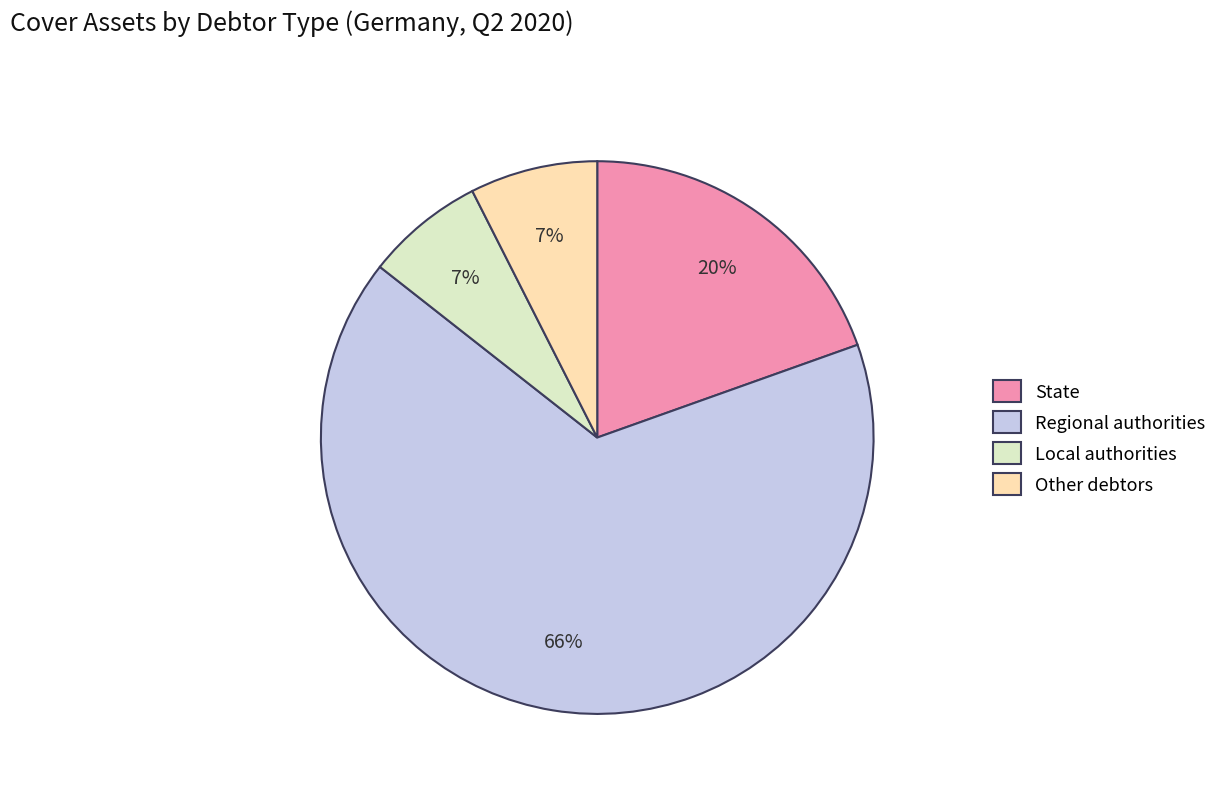

Combined, do State and Regional authorities account for over 50%?

Yes